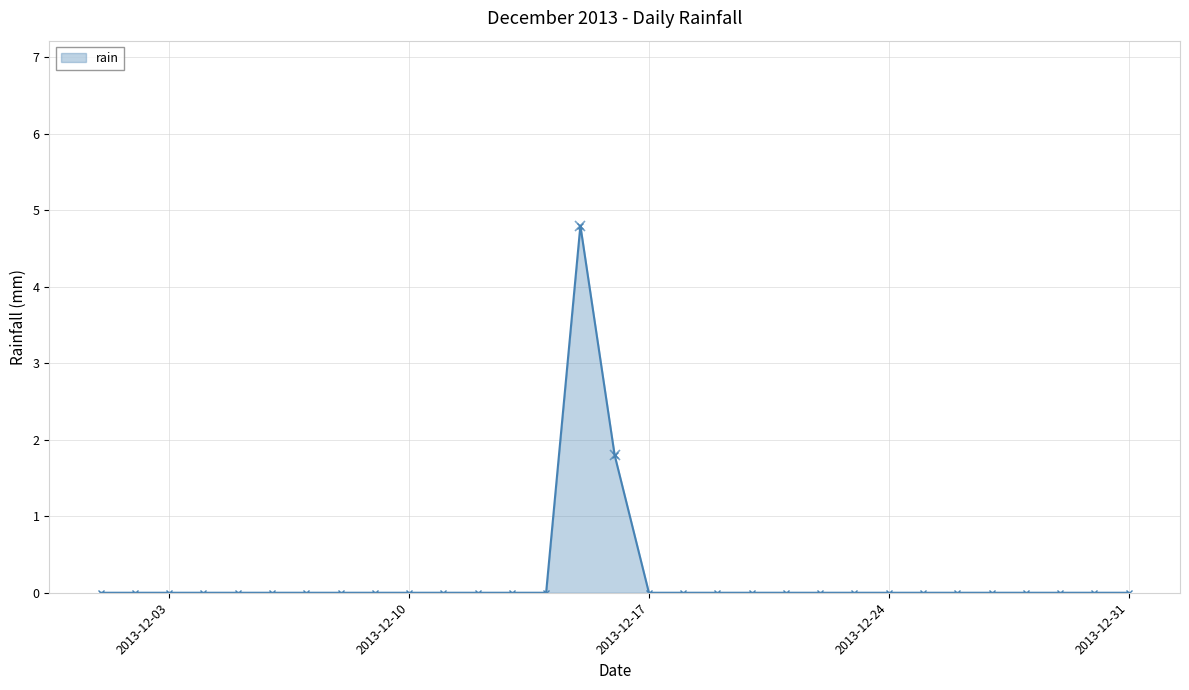

Count the number of categories in the chart.

31